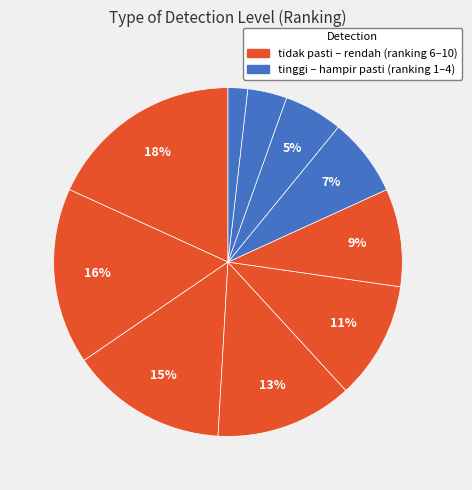

Count the number of slices in the pie.

10